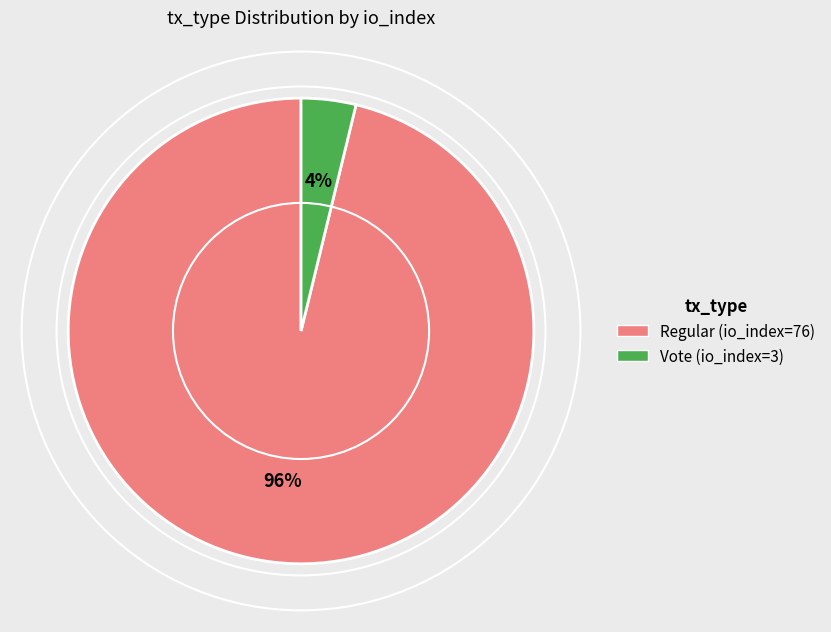

Count the number of slices in the pie.

2